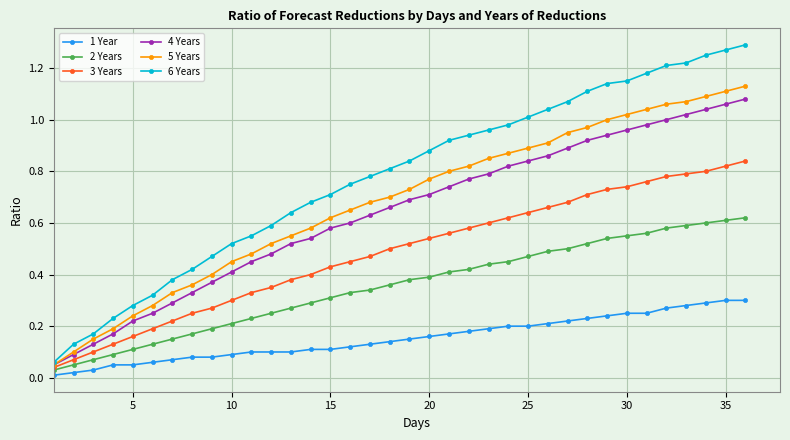

How many distinct data groups are displayed?

6